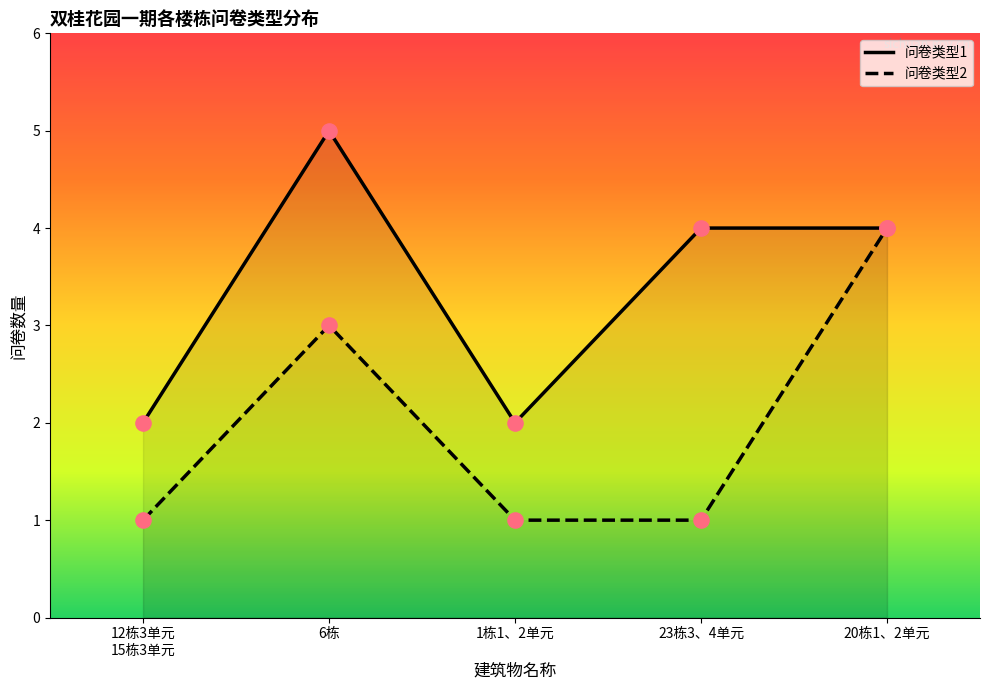

At how many categories does at least one series exceed 2?

3